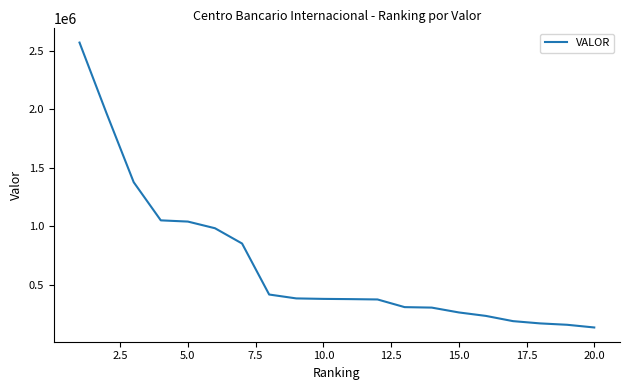

What is the minimum value shown in the chart?

132469.7